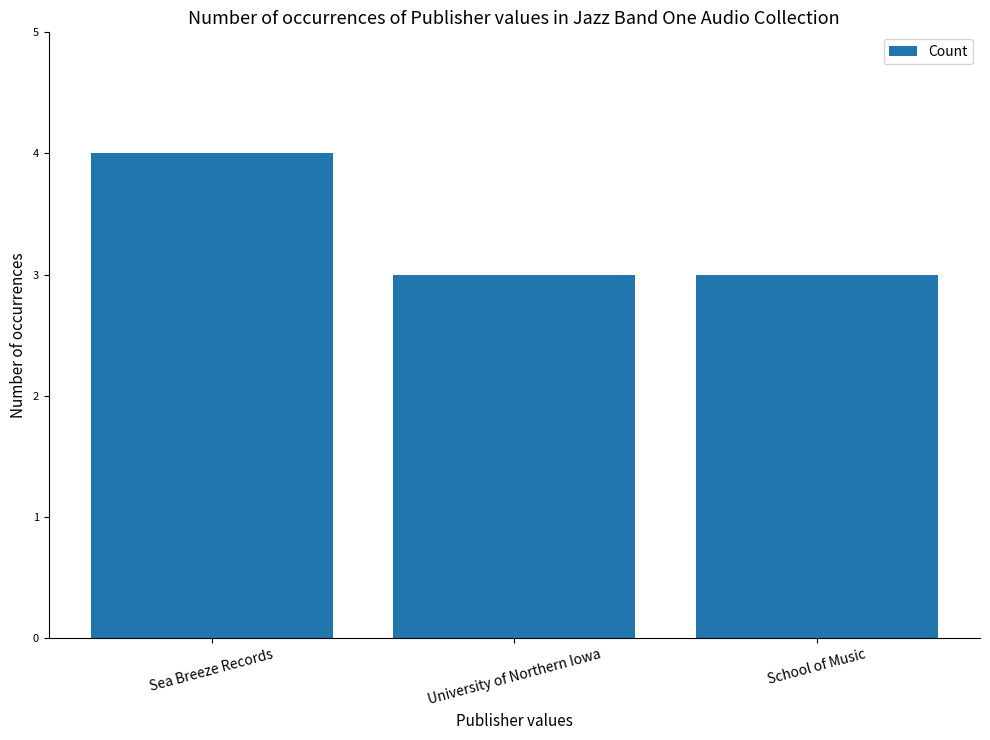

What value does the data have at School of Music?

3